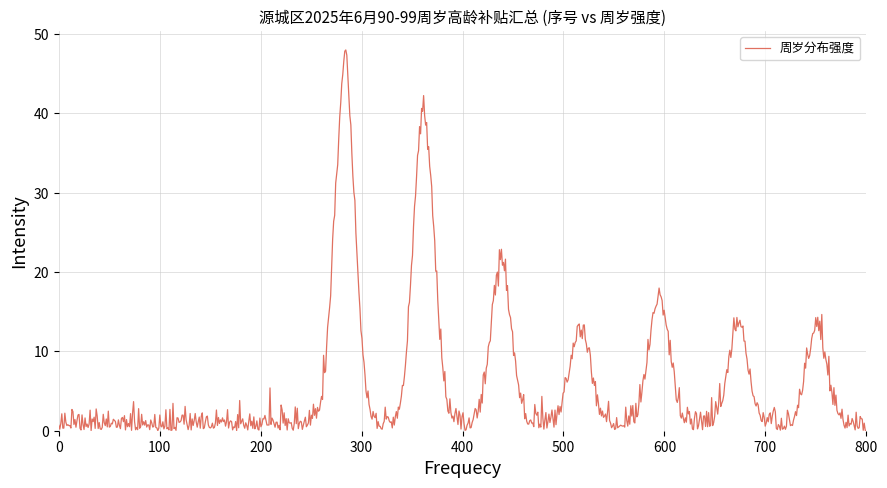

What is the difference between the maximum and minimum values?

48.0